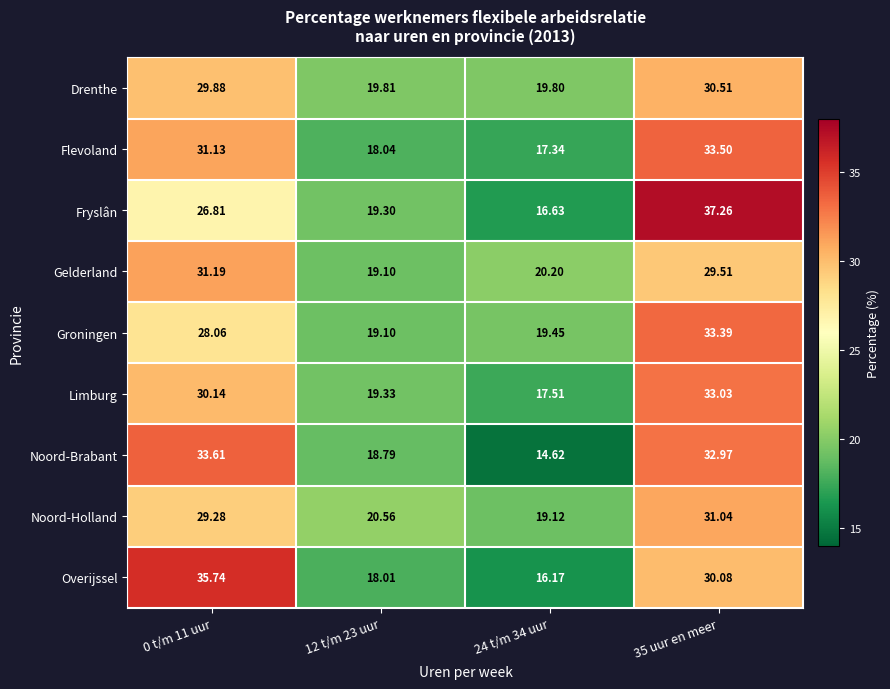

Rank the series by their maximum value, from highest to lowest.

Fryslân, Overijssel, Noord-Brabant, Flevoland, Groningen, Limburg, Gelderland, Noord-Holland, Drenthe